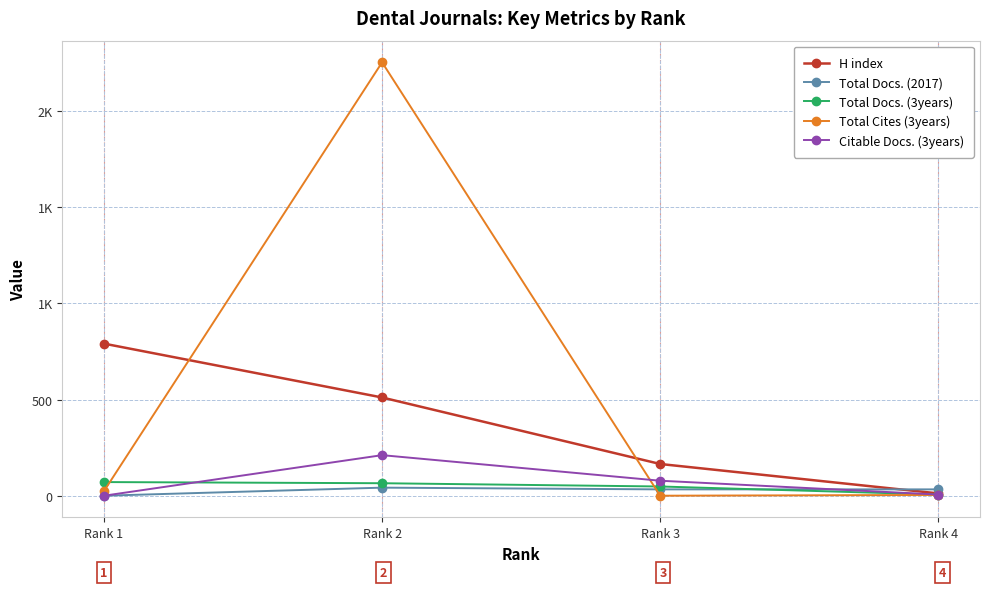

Reading right to left, transcribe all the data shown in this chart.

H index: Rank 4=12	Rank 3=165	Rank 2=511	Rank 1=791
Total Docs. (2017): Rank 4=33	Rank 3=33	Rank 2=42	Rank 1=0
Total Docs. (3years): Rank 4=6	Rank 3=48	Rank 2=65	Rank 1=71
Total Cites (3years): Rank 4=4	Rank 3=0	Rank 2=2254	Rank 1=24
Citable Docs. (3years): Rank 4=6	Rank 3=78	Rank 2=211	Rank 1=0